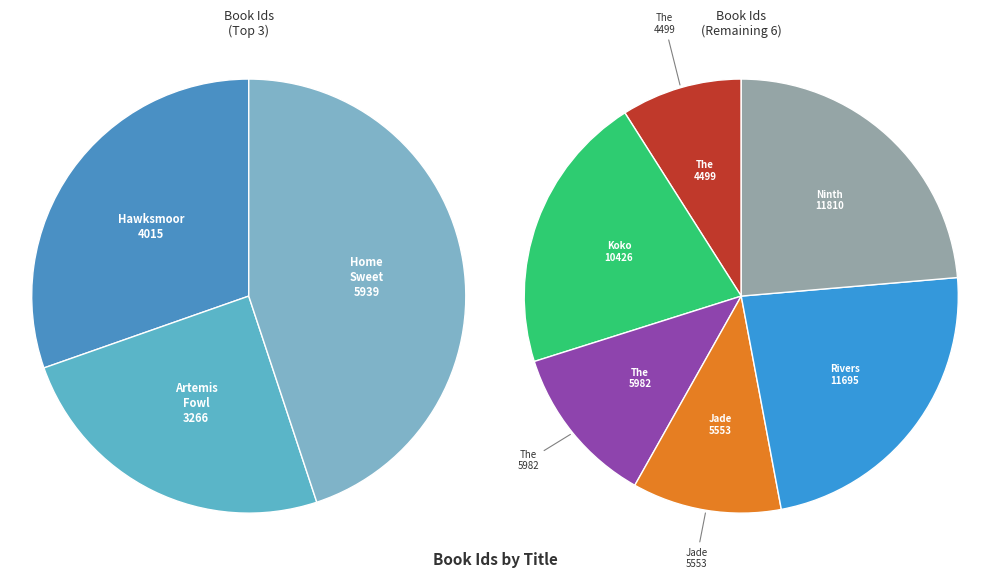

Which slice is the smallest?

Artemis Fowl